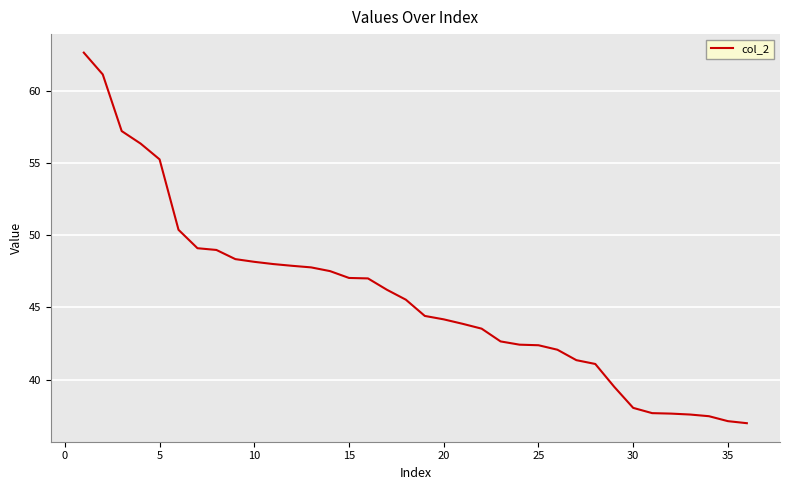

What is the greatest value displayed?

62.6